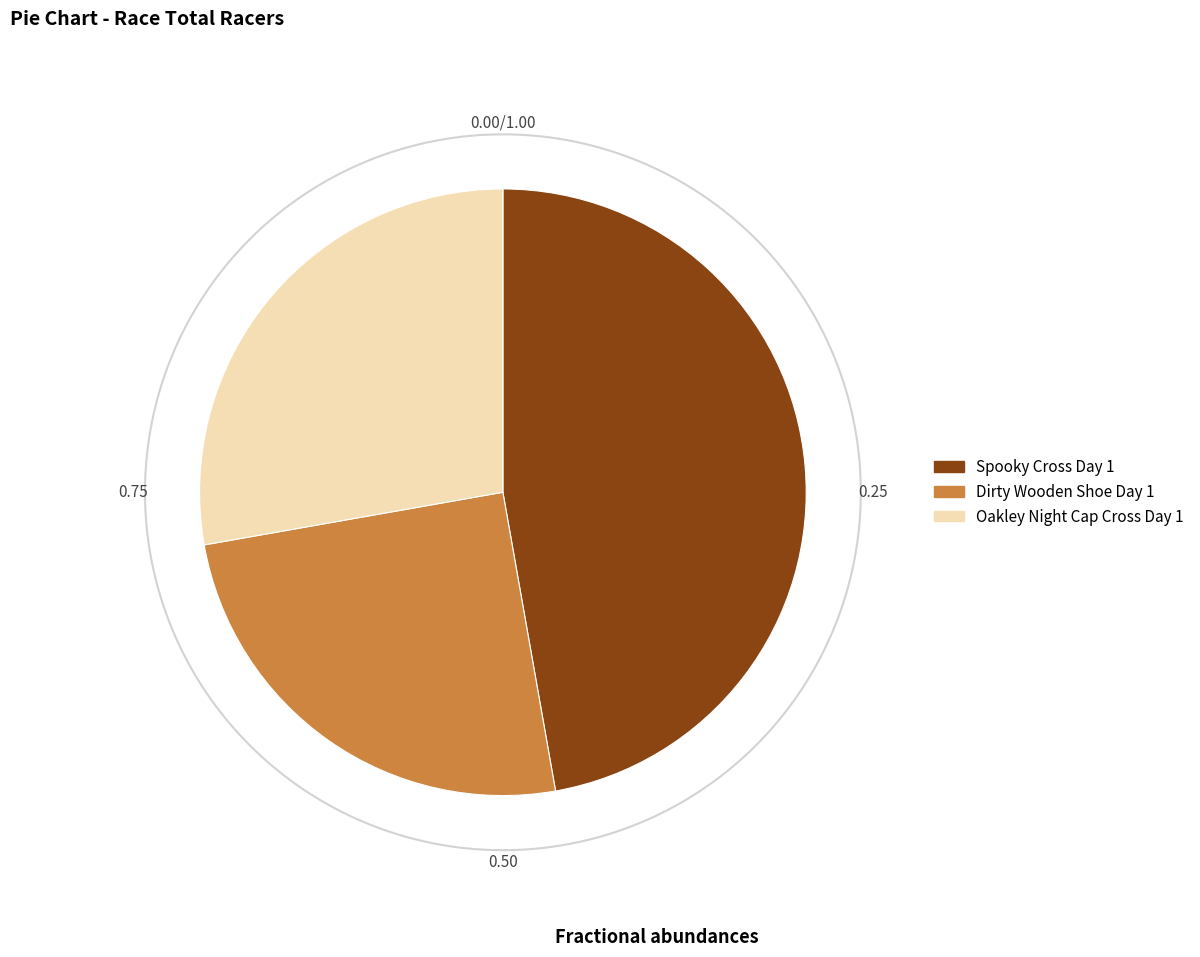

How many segments does this pie chart have?

3